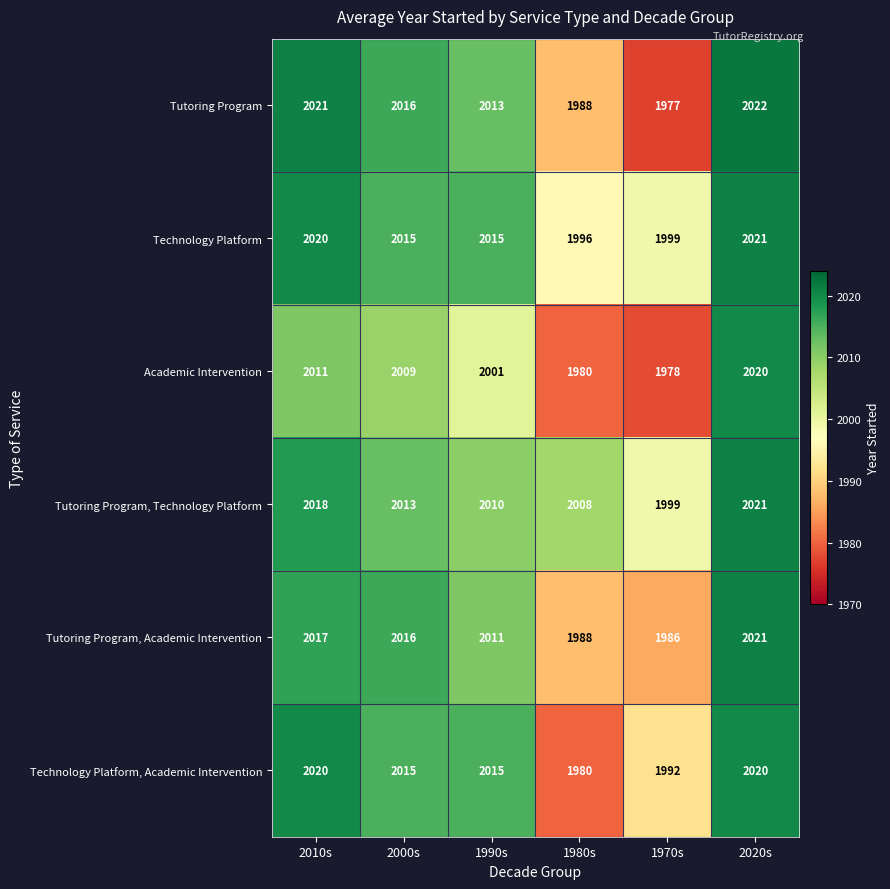

Rank the categories by Tutoring Program, Technology Platform value from highest to lowest.

2020s, 2010s, 2000s, 1990s, 1980s, 1970s